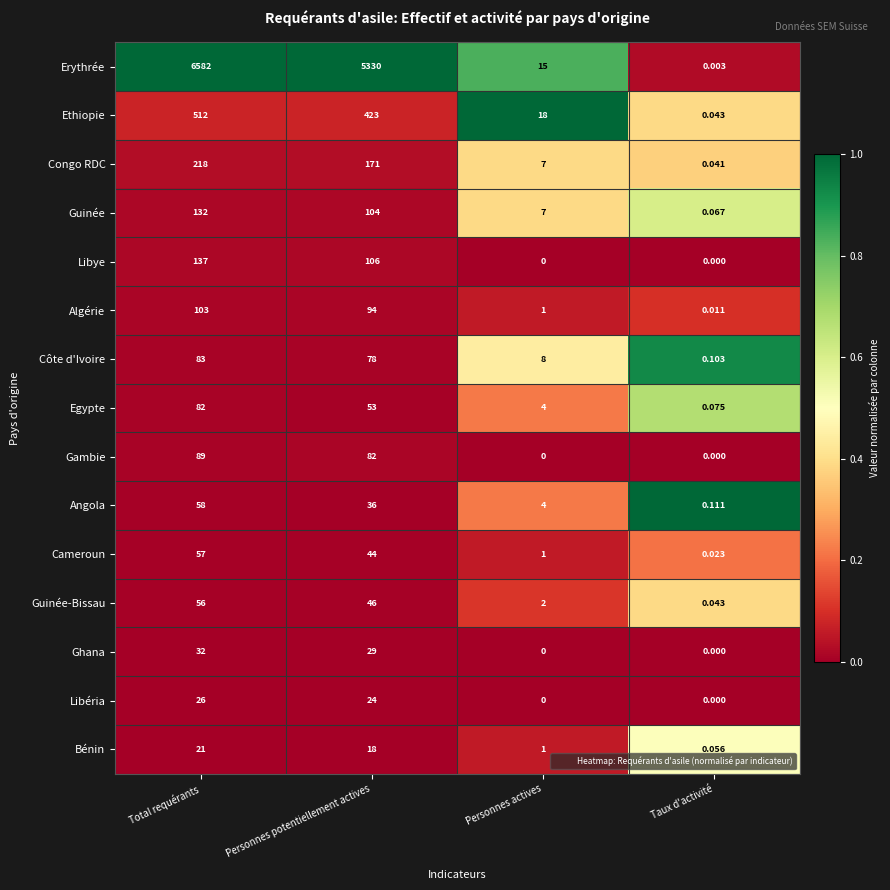

What is the total value across all series at Personnes potentiellement actives?

6638.0